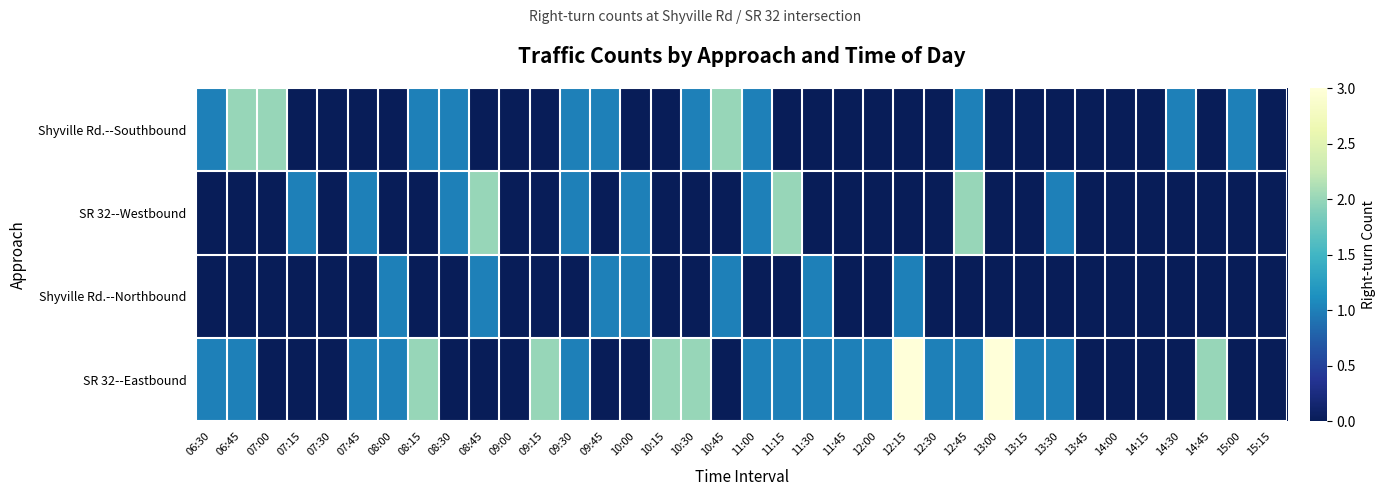

Rank the series by their maximum value, from highest to lowest.

SR 32--Eastbound, Shyville Rd.--Southbound, SR 32--Westbound, Shyville Rd.--Northbound